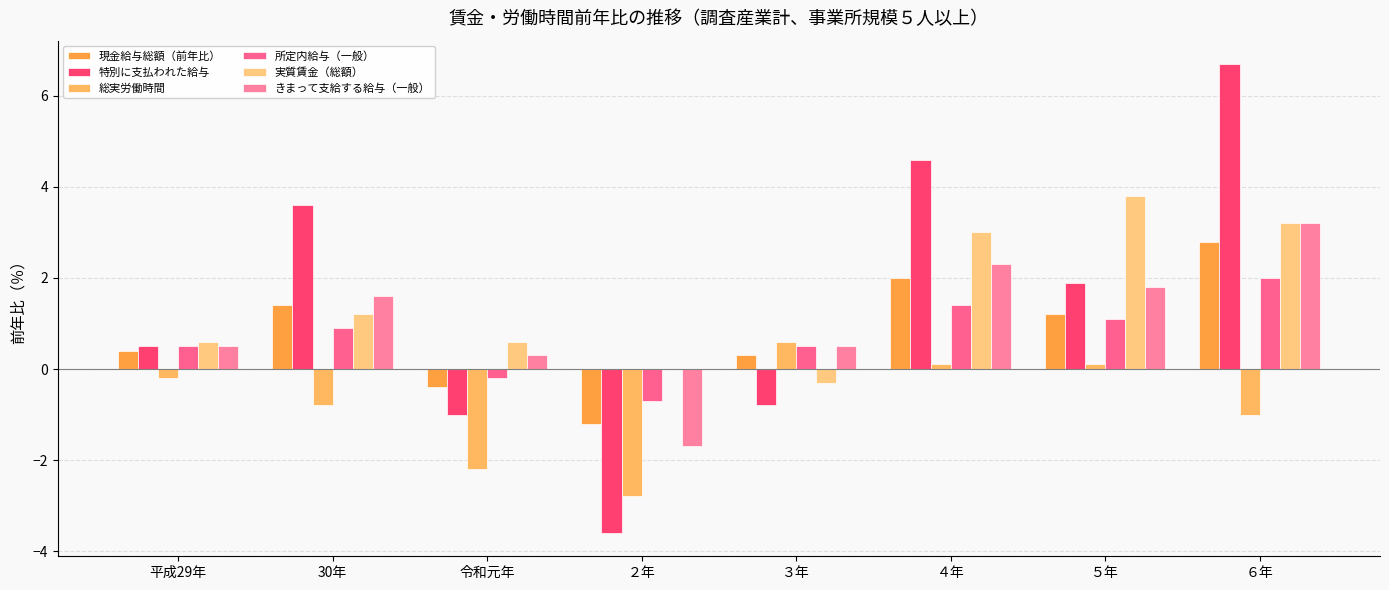

Where does the きまって支給する給与（一般） series first go above 1?

30年